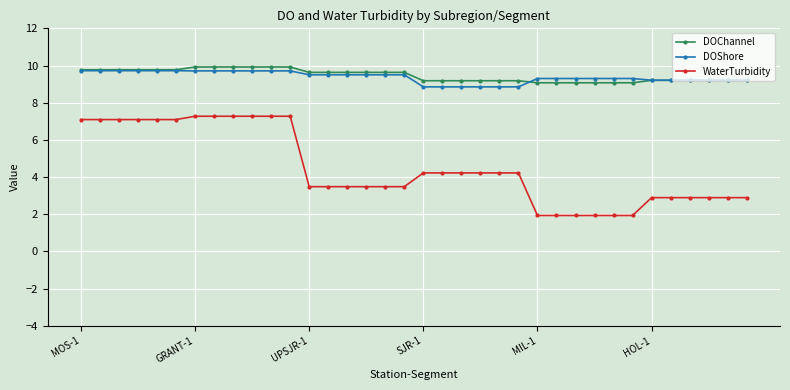

What is the value of the DOChannel point at the 11th from the left?

9.9